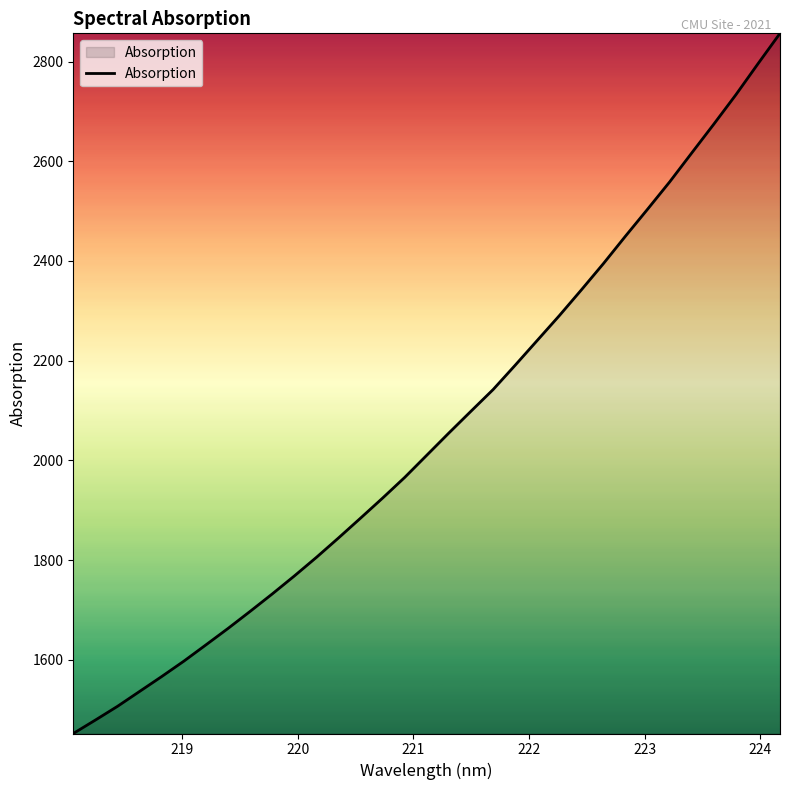

What is the smallest value displayed?

1452.0